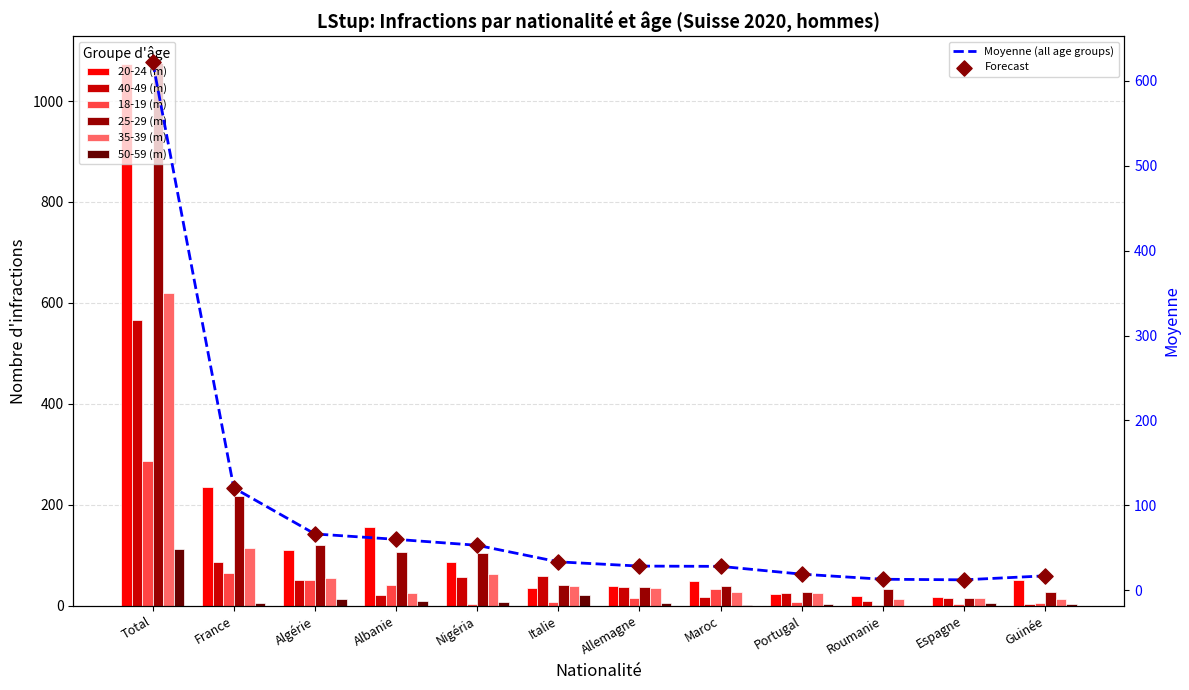

Which series has the largest total across all categories?

20-24 (m)